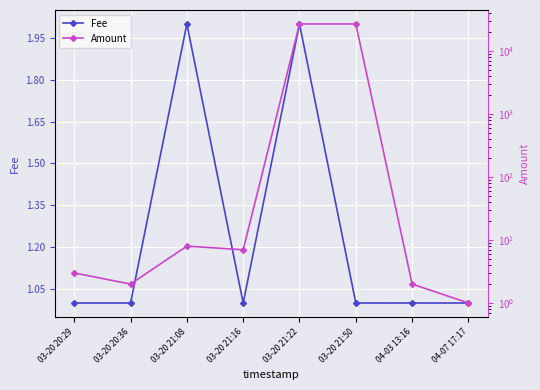

Reading left to right, transcribe all the data shown in this chart.

Fee: 03-20 20:29=1.0	03-20 20:36=1.0	03-20 21:08=2.0	03-20 21:16=1.0	03-20 21:22=2.0	03-20 21:50=1.0	04-03 13:16=1.0	04-07 17:17=1.0
Amount: 03-20 20:29=3.0	03-20 20:36=2.0	03-20 21:08=8.0	03-20 21:16=7.0	03-20 21:22=26768.8	03-20 21:50=26767.8	04-03 13:16=2.0	04-07 17:17=1.0